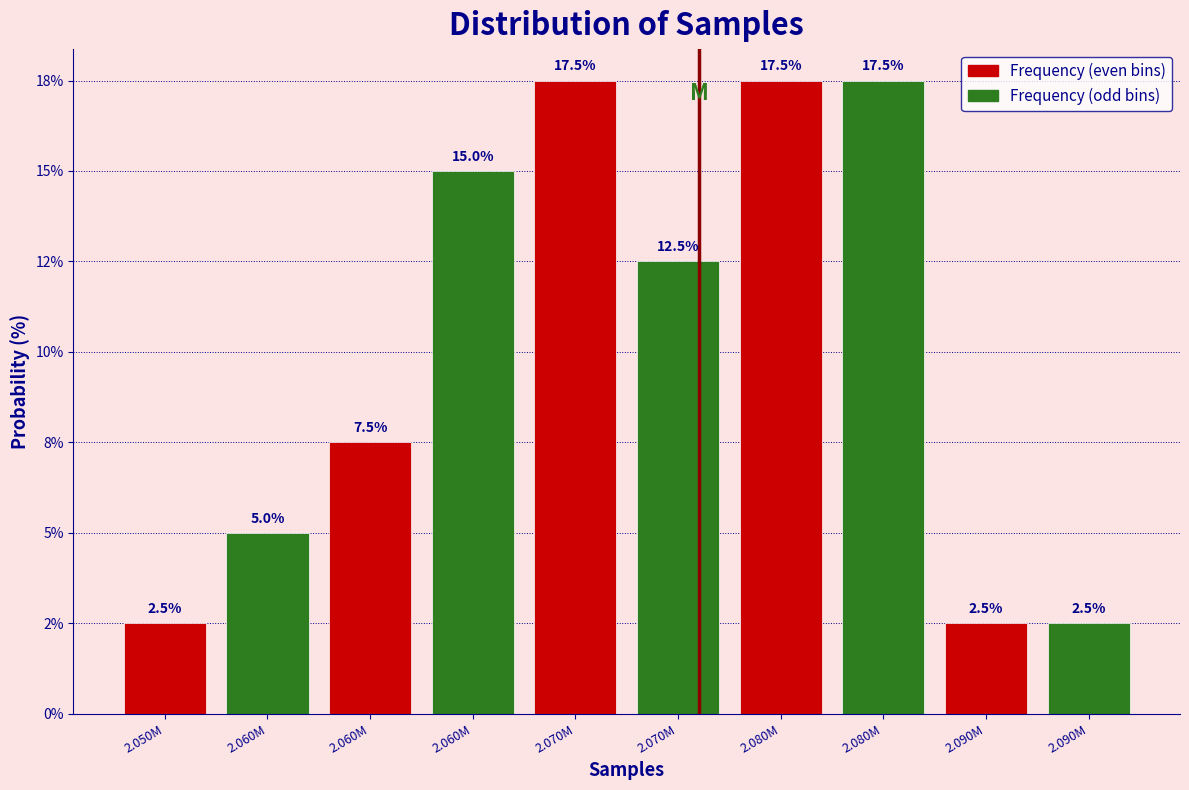

What are all the series names shown in the legend?

Frequency (even bins), Frequency (odd bins)